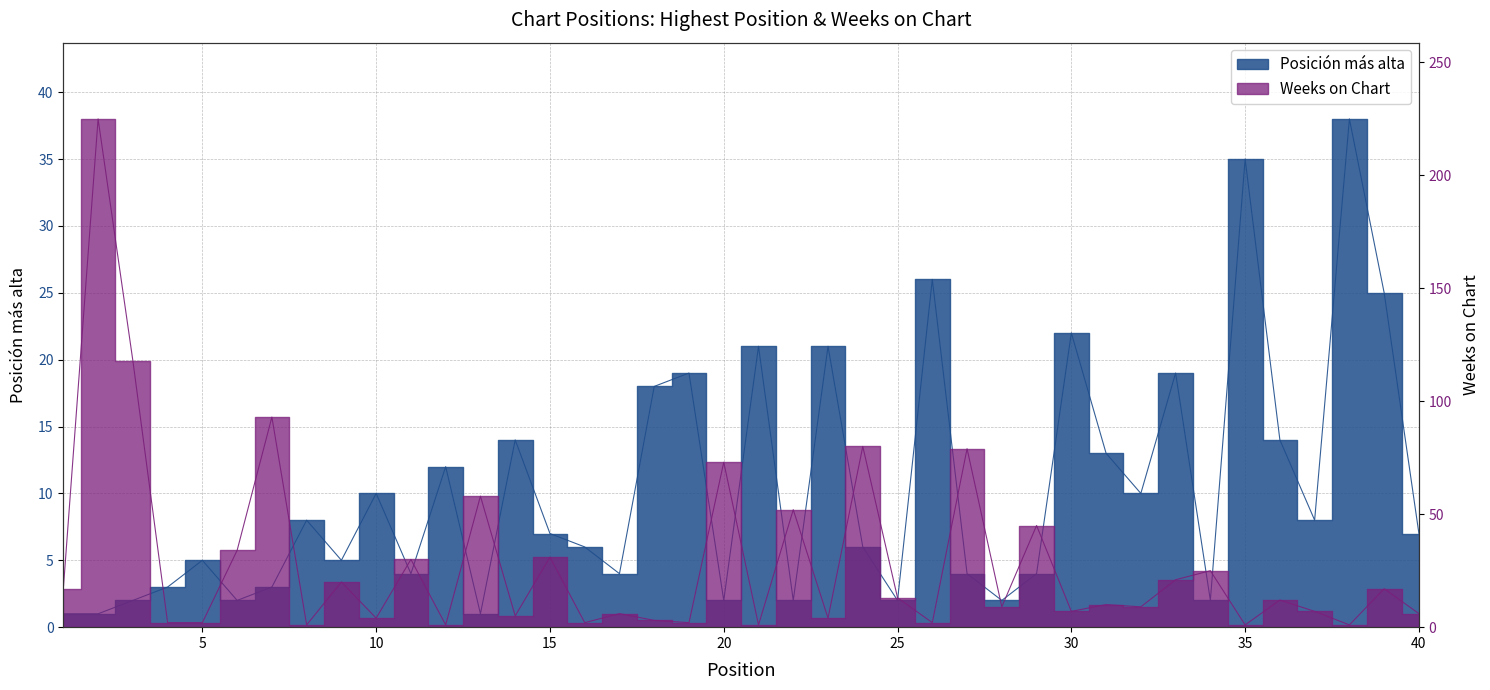

Which series changed the most between 16 and 34?

Weeks on Chart